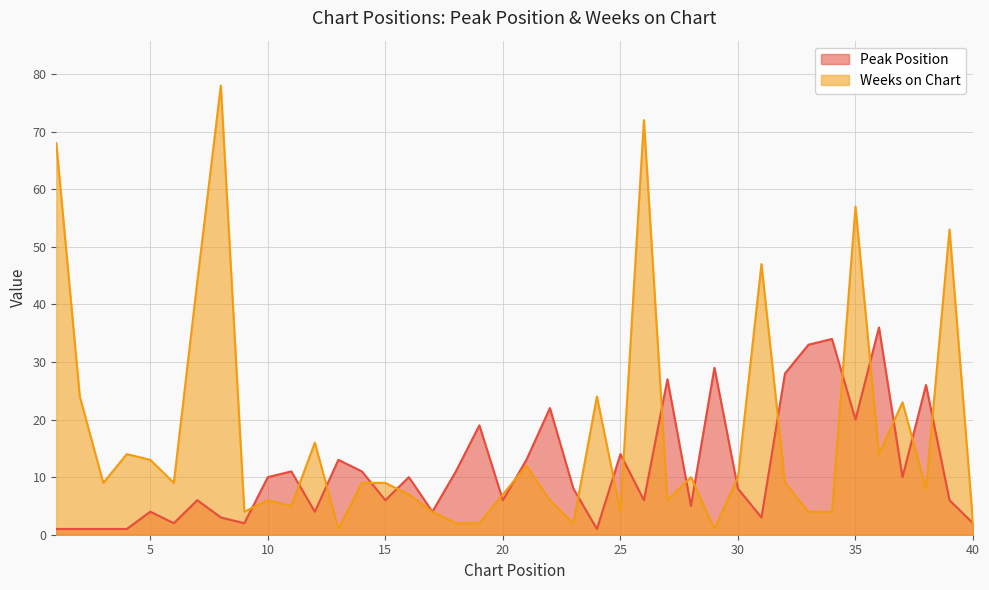

Where is Weeks on Chart nearest to the value 39?

7